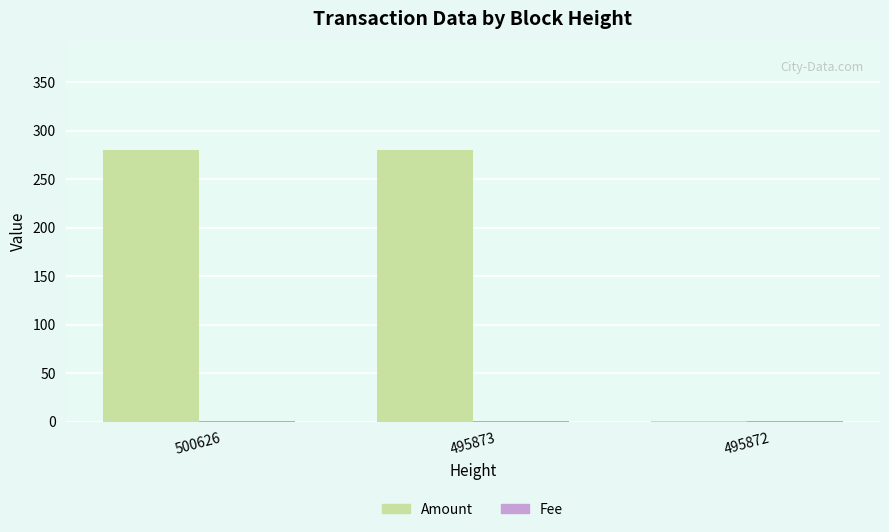

Count the number of categories in the chart.

3